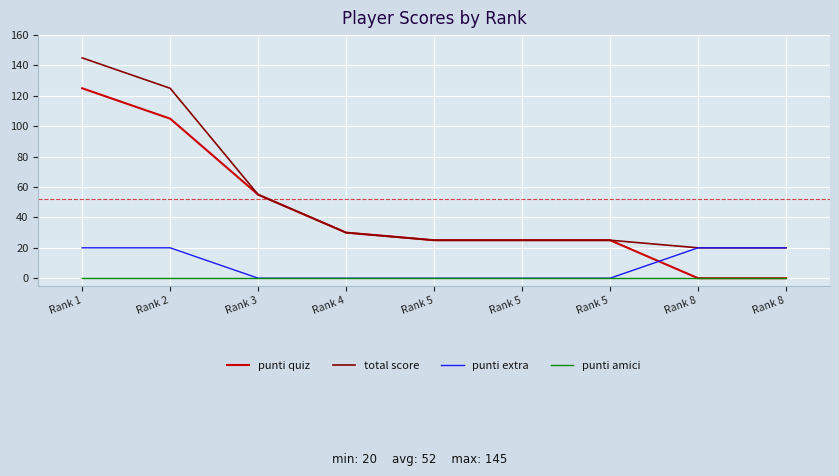

What are all the series names shown in the legend?

punti quiz, total score, punti extra, punti amici